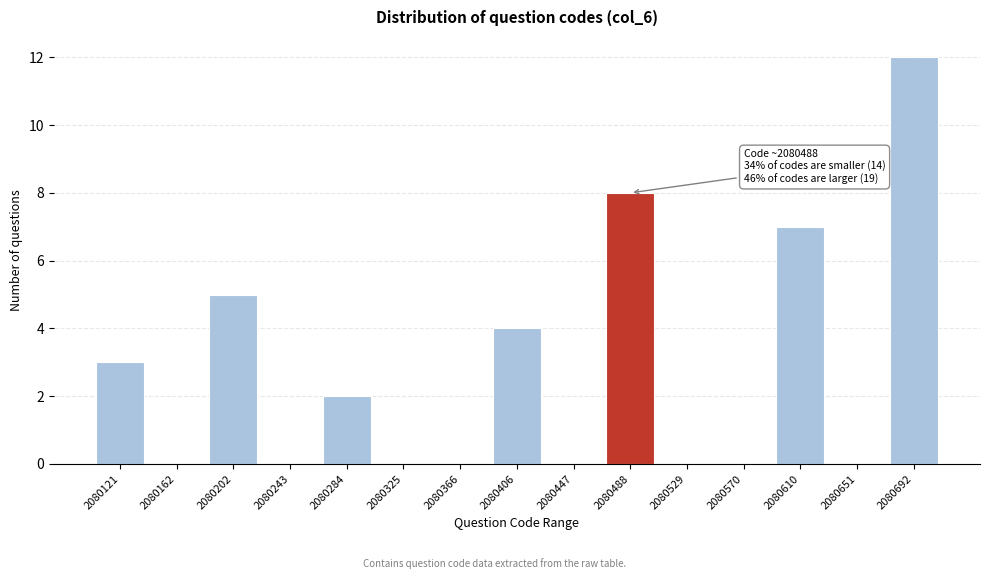

Reading right to left, extract all data points from this chart.

2080692=12	2080651=0	2080610=7	2080570=0	2080529=0	2080488=8	2080447=0	2080406=4	2080366=0	2080325=0	2080284=2	2080243=0	2080202=5	2080162=0	2080121=3